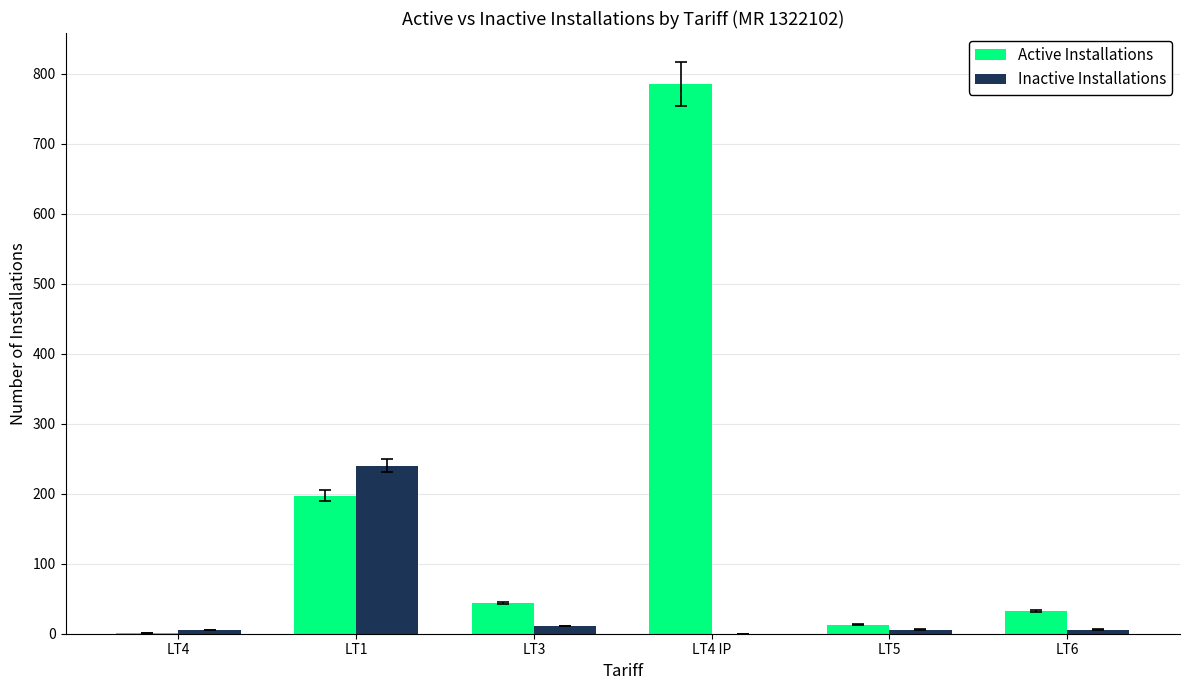

What is the maximum value shown in the chart?

786